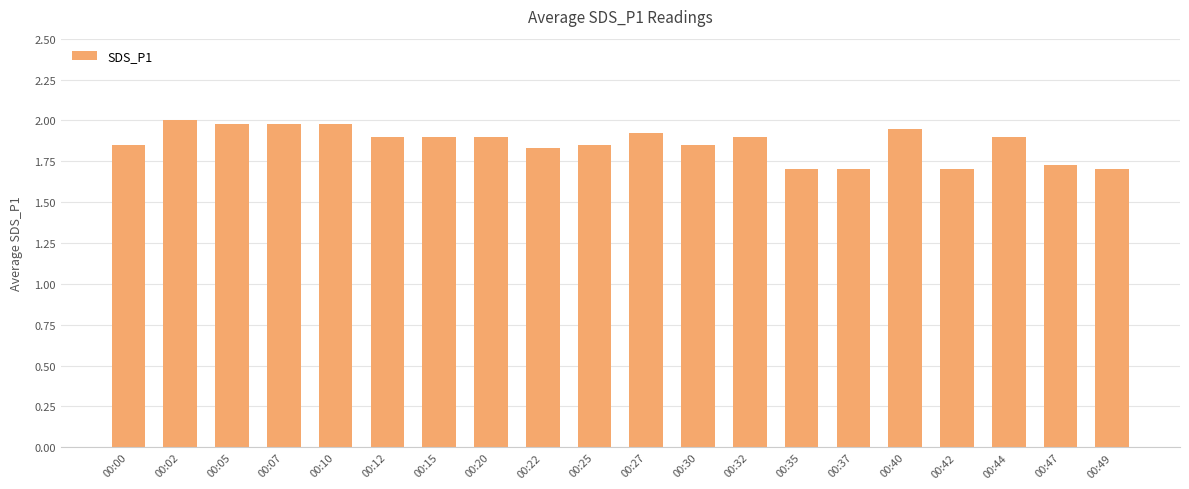

What is the change in value from 00:05 to 00:42?

-0.3